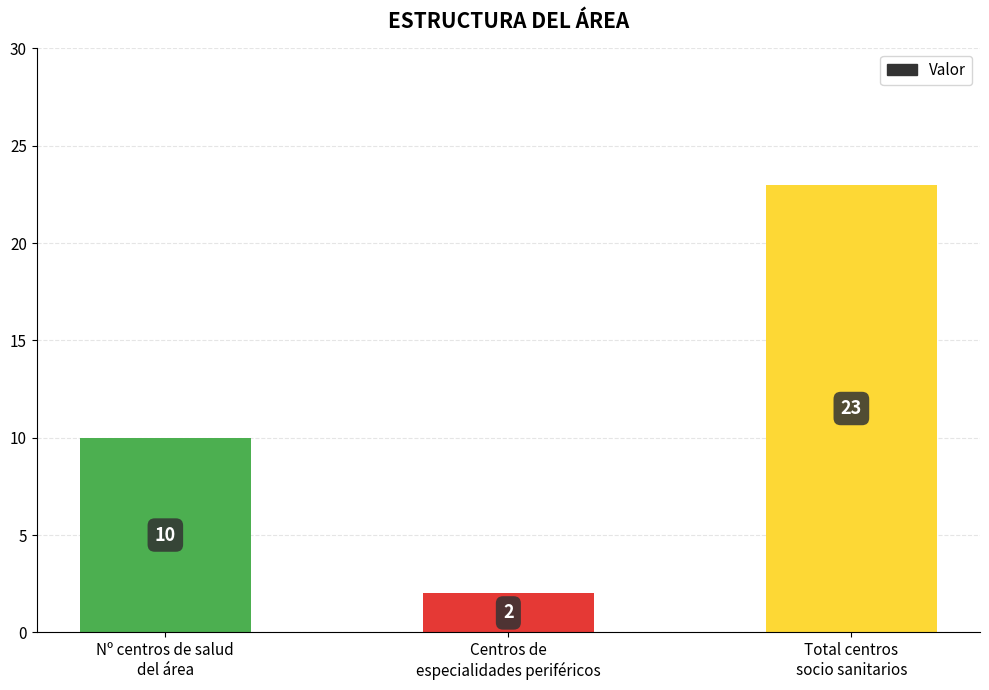

What is the average value?

12